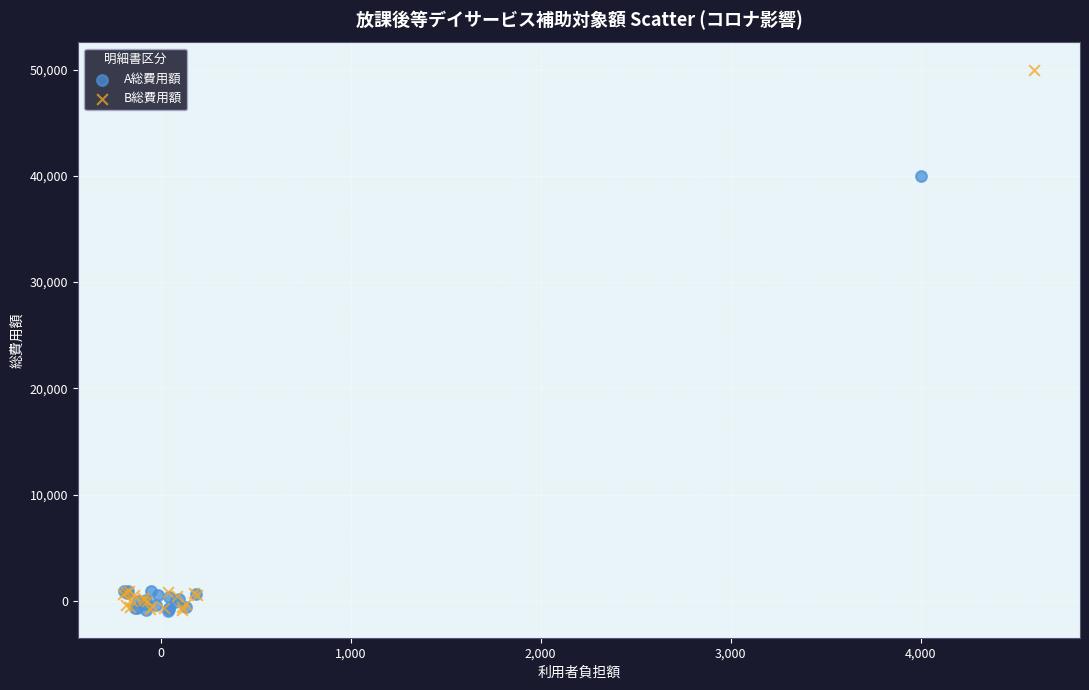

Which series has the widest spread of Y values?

B総費用額